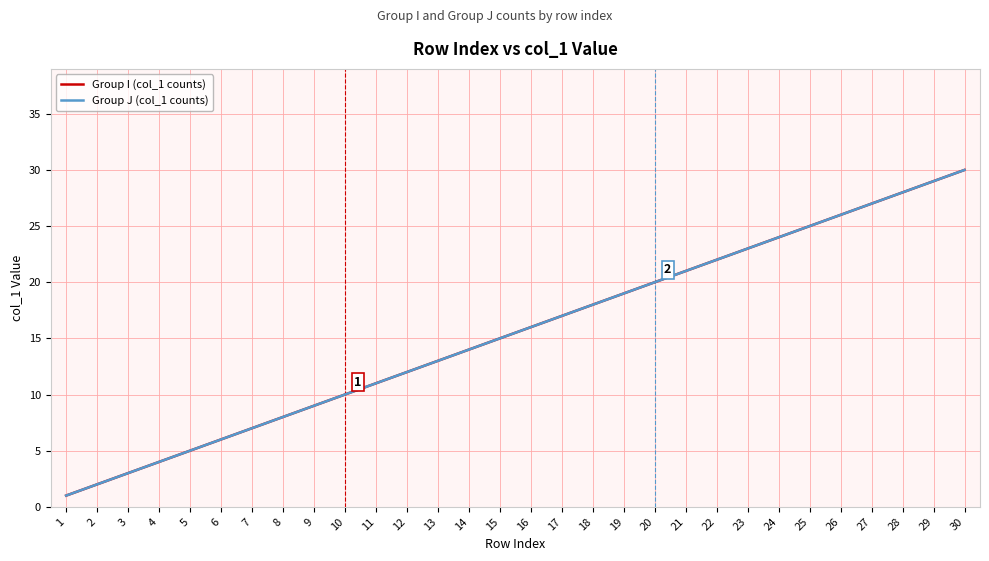

Is this an area chart (filled region under the line)?

No